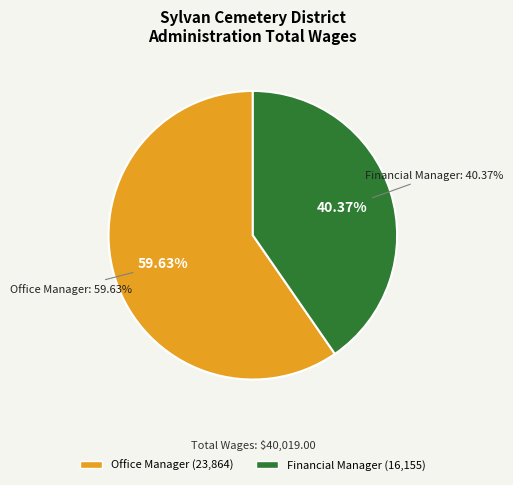

To the nearest percent, what is the difference between the largest and smallest slice percentages?

19%